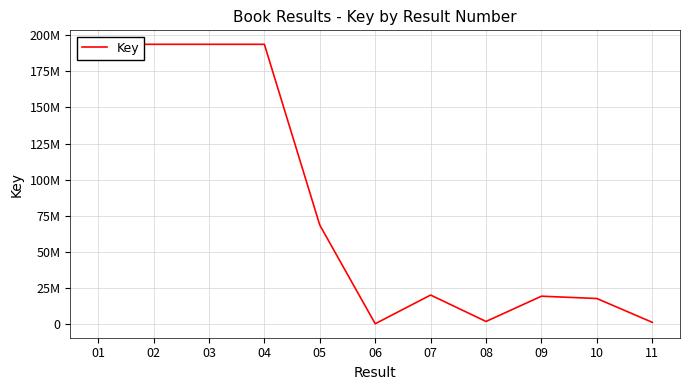

Does the chart have visible grid lines?

Yes